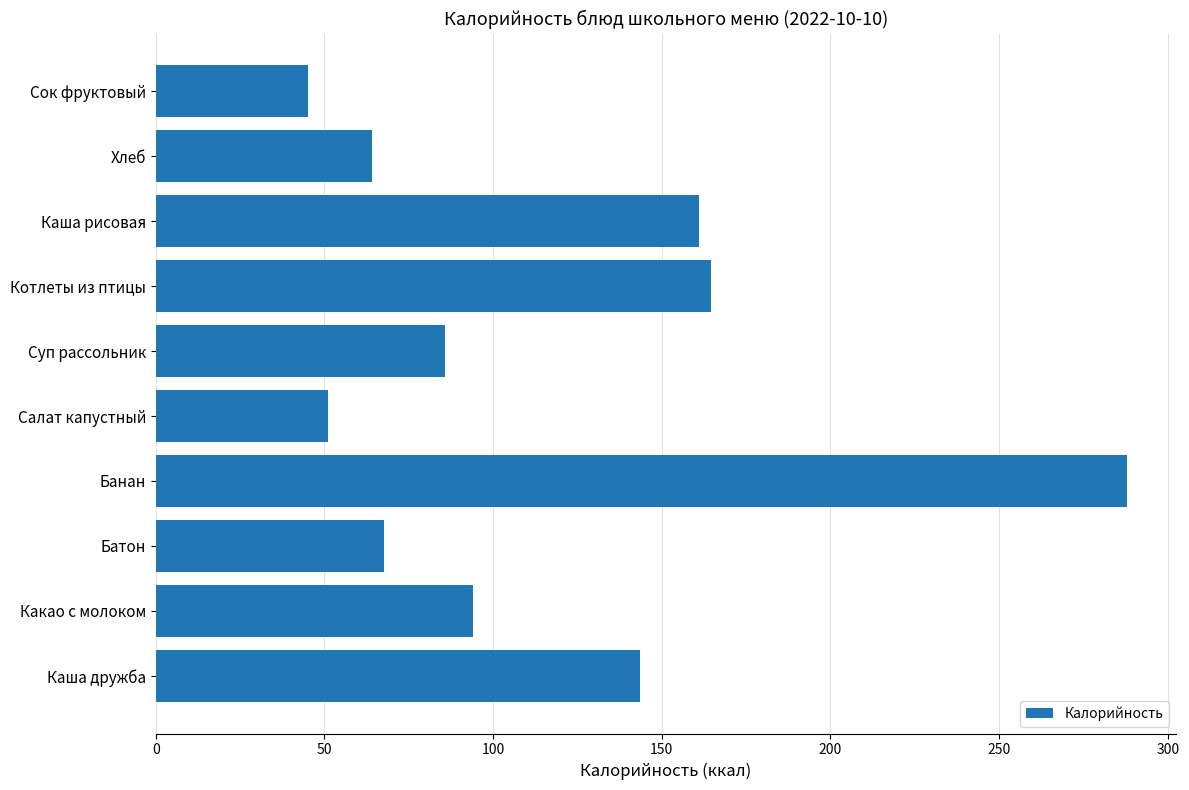

How many data points are less than 94?

5